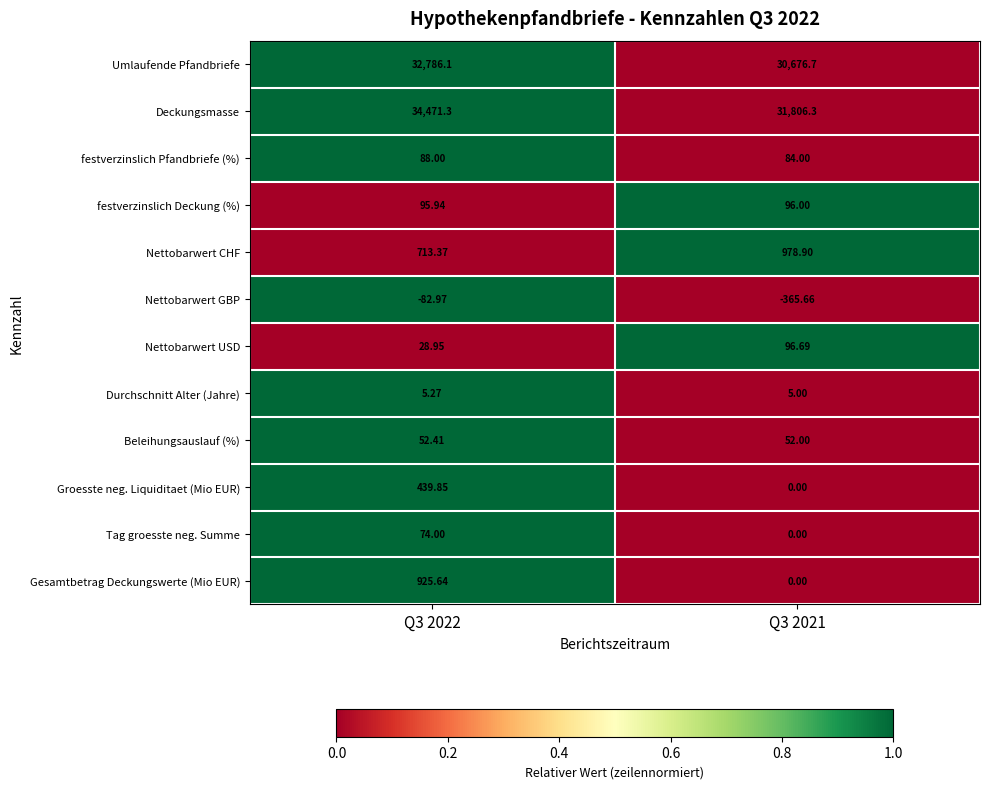

Between Q3 2022 and Q3 2021, which series saw the biggest shift?

Deckungsmasse